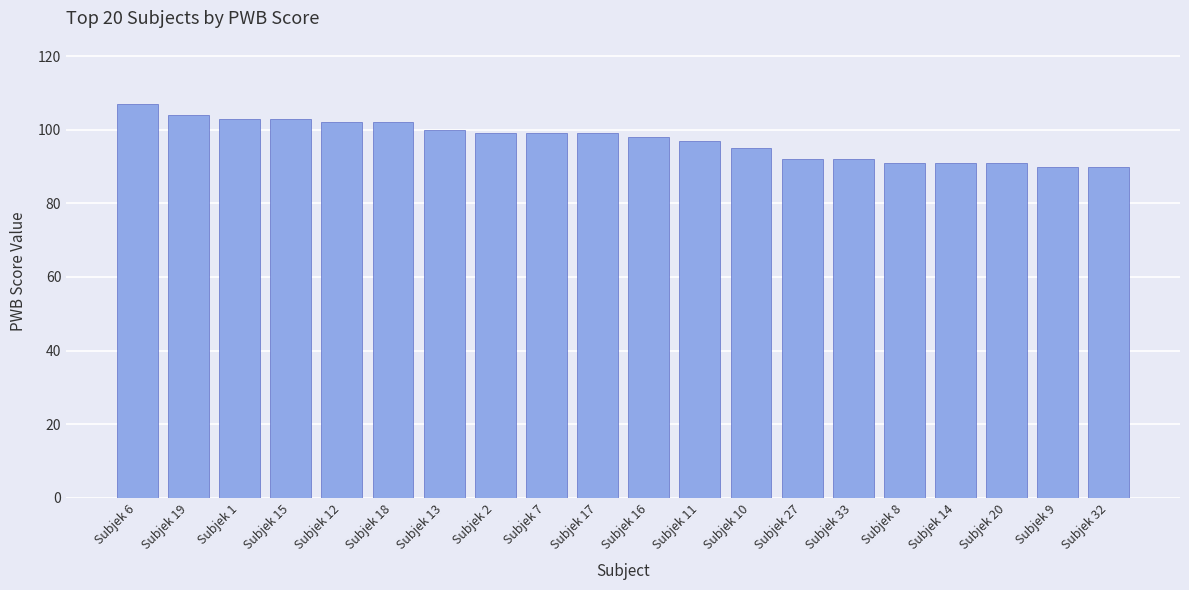

Reading left to right, transcribe all the data shown in this chart.

107	104	103	103	102	102	100	99	99	99	98	97	95	92	92	91	91	91	90	90